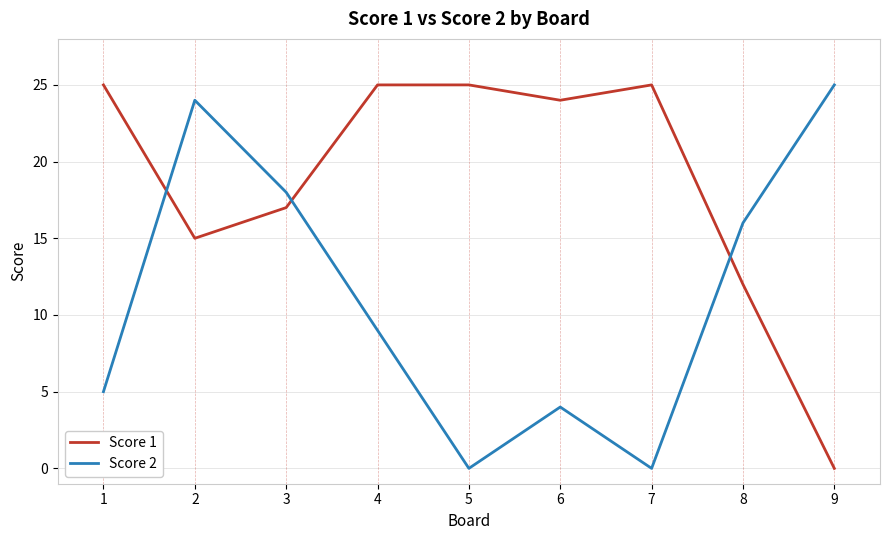

Is the value of Score 2 at 1 greater than the value of Score 1 at 7?

No